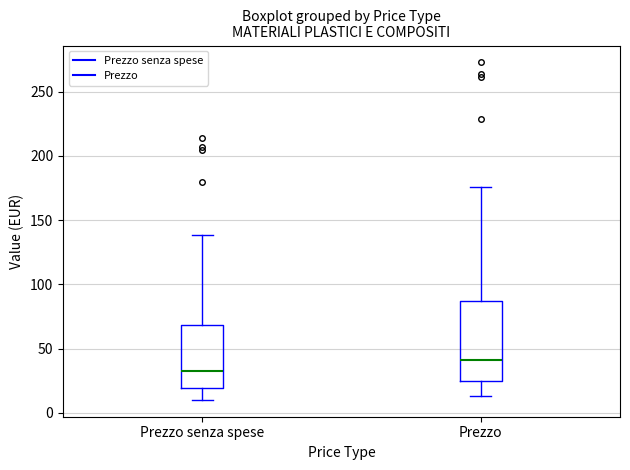

Which box has the highest median line?

Prezzo